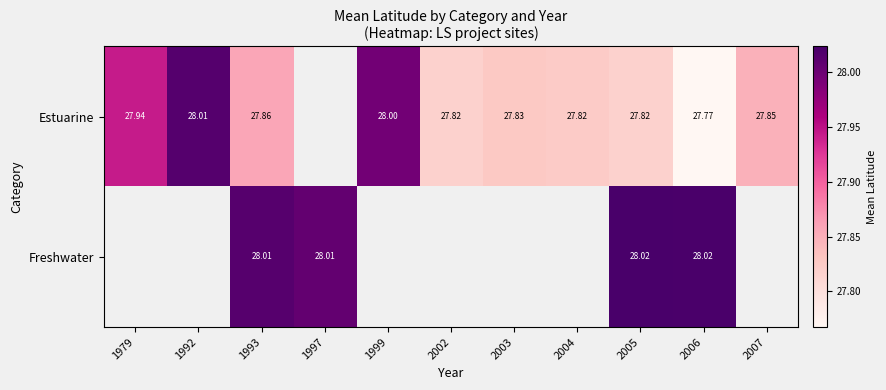

What is the sum of the Estuarine values at 1993 and 1979?

55.8